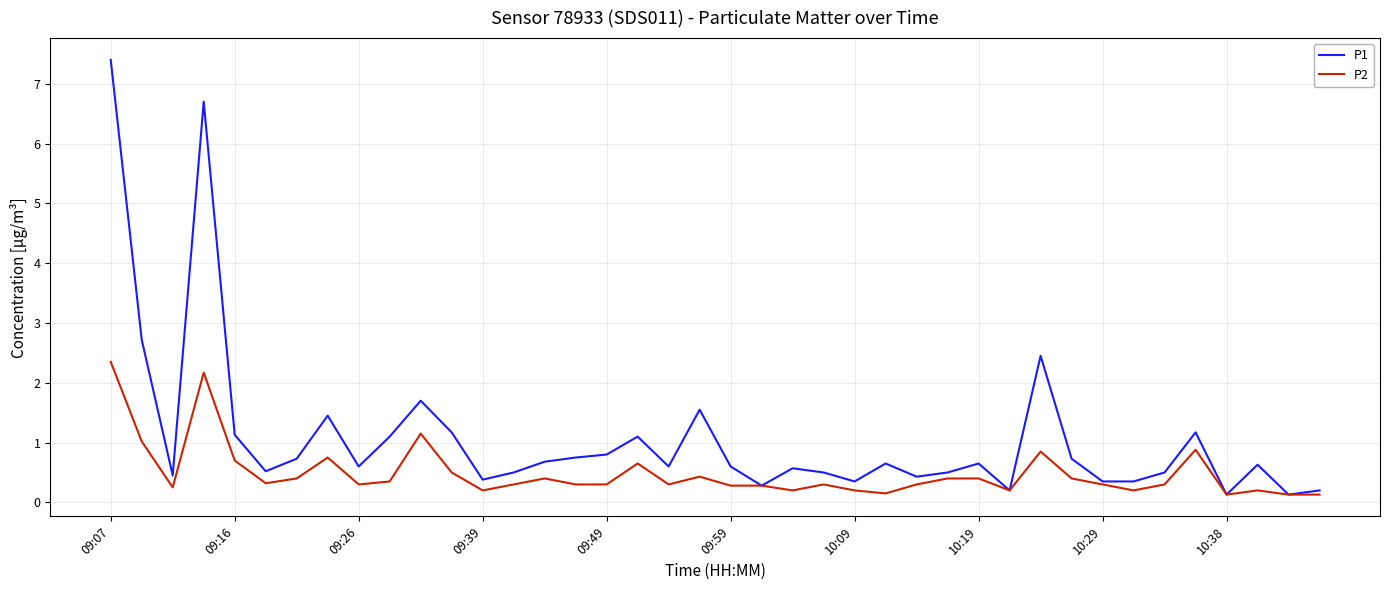

Which series has the widest spread of values?

P1